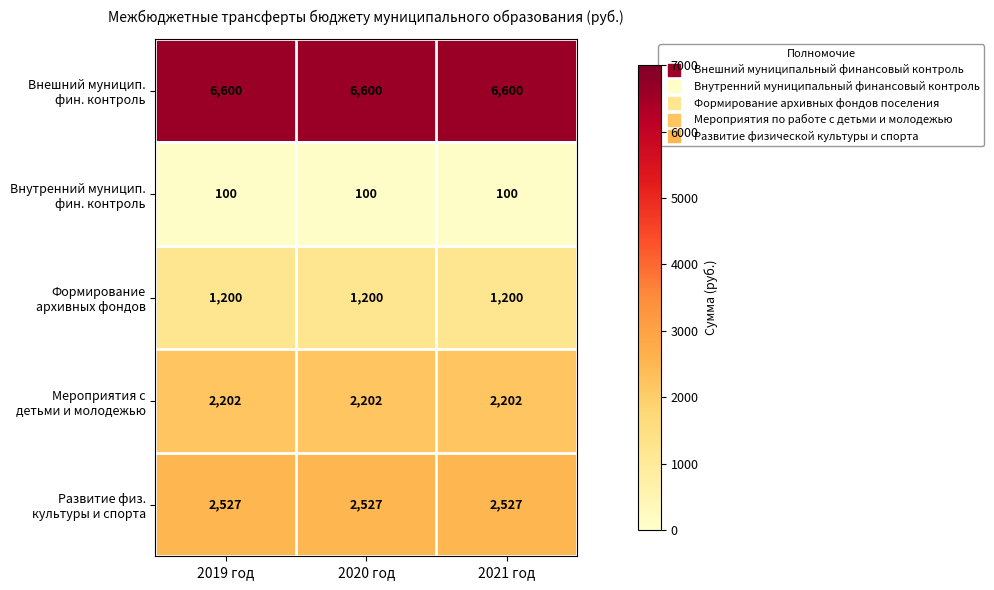

What is the spread (max minus min) of values at 2021 год?

6500